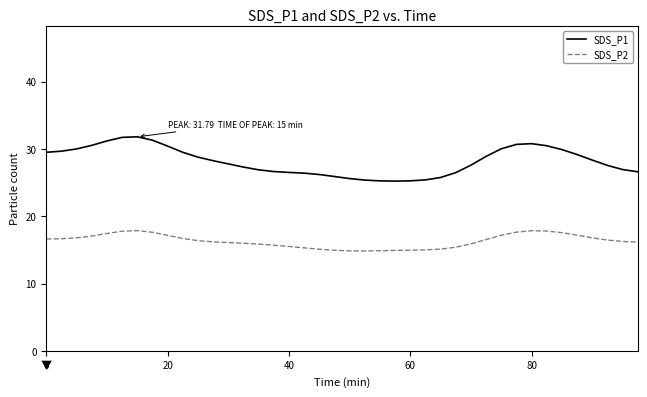

List the series in order of their peak value, highest first.

SDS_P1, SDS_P2